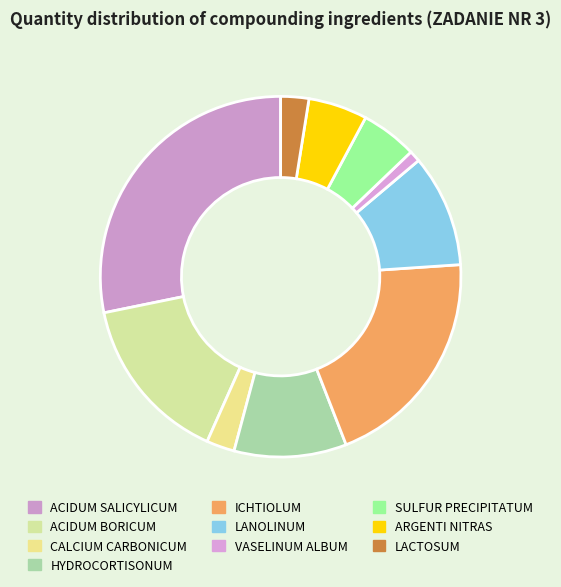

What is the ratio of the value at ICHTIOLUM to the value at VASELINUM ALBUM?

20.0